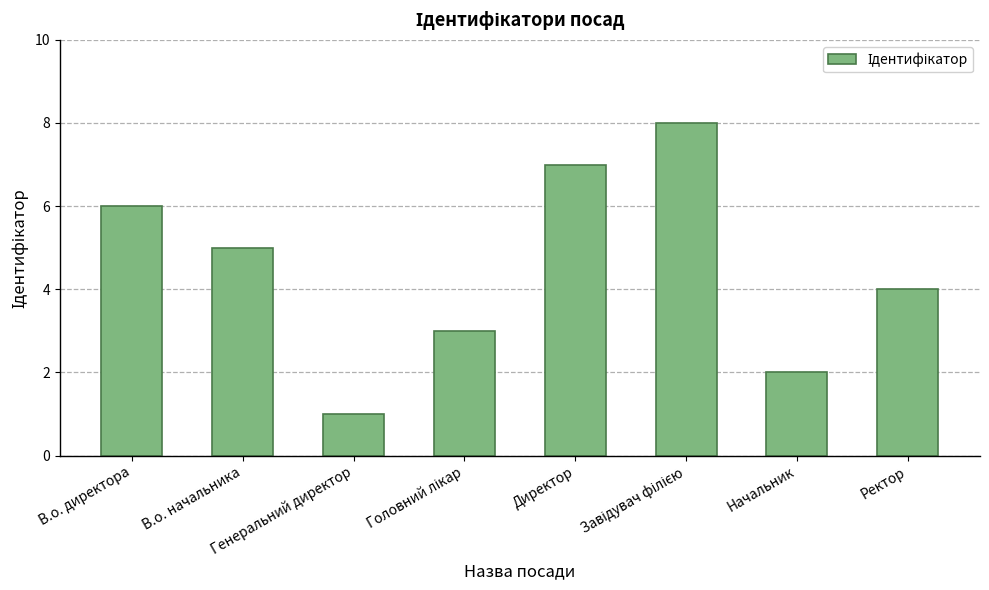

What is the difference between the maximum and minimum values?

7